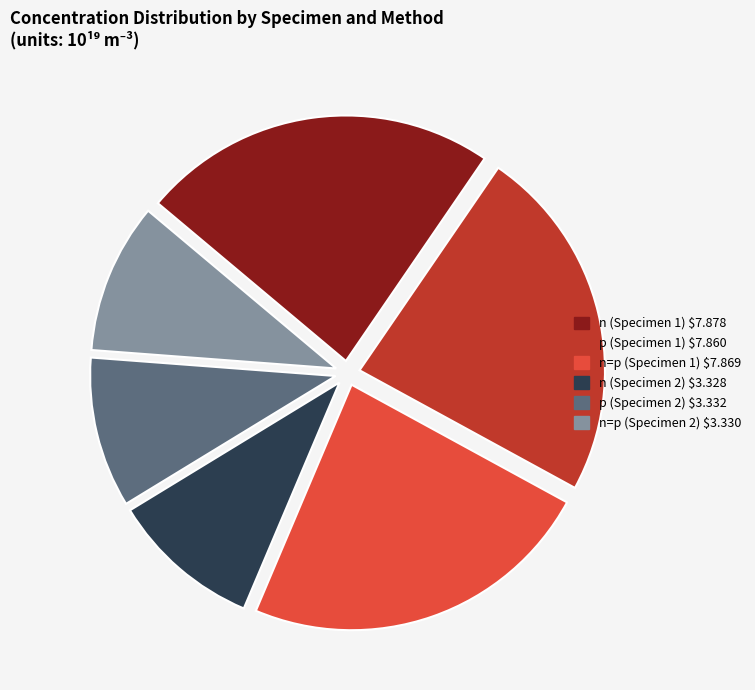

Is it true that p (Specimen 2) is 10% of the pie?

True